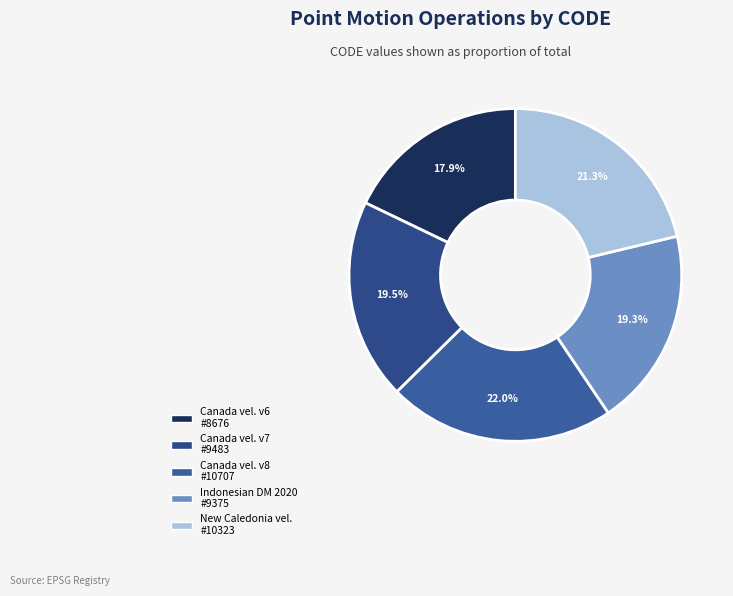

Rank the categories by value from highest to lowest.

Canada velocity grid v8, New Caledonia velocity model 2015, Canada velocity grid v7, Indonesian Deformation Model 2020, Canada velocity grid v6